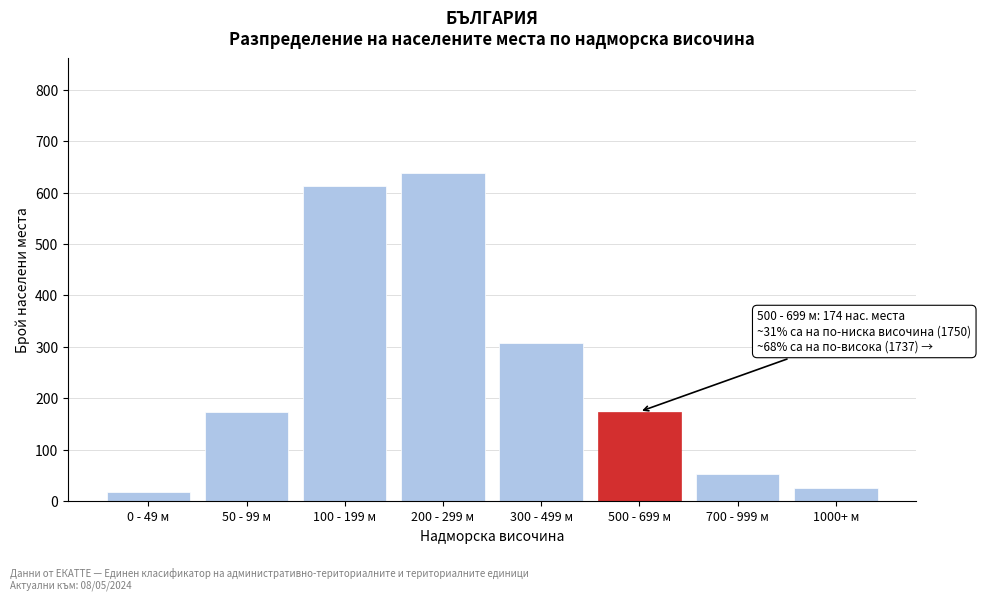

Reading right to left, extract all data points from this chart.

25	52	174	308	638	612	174	18